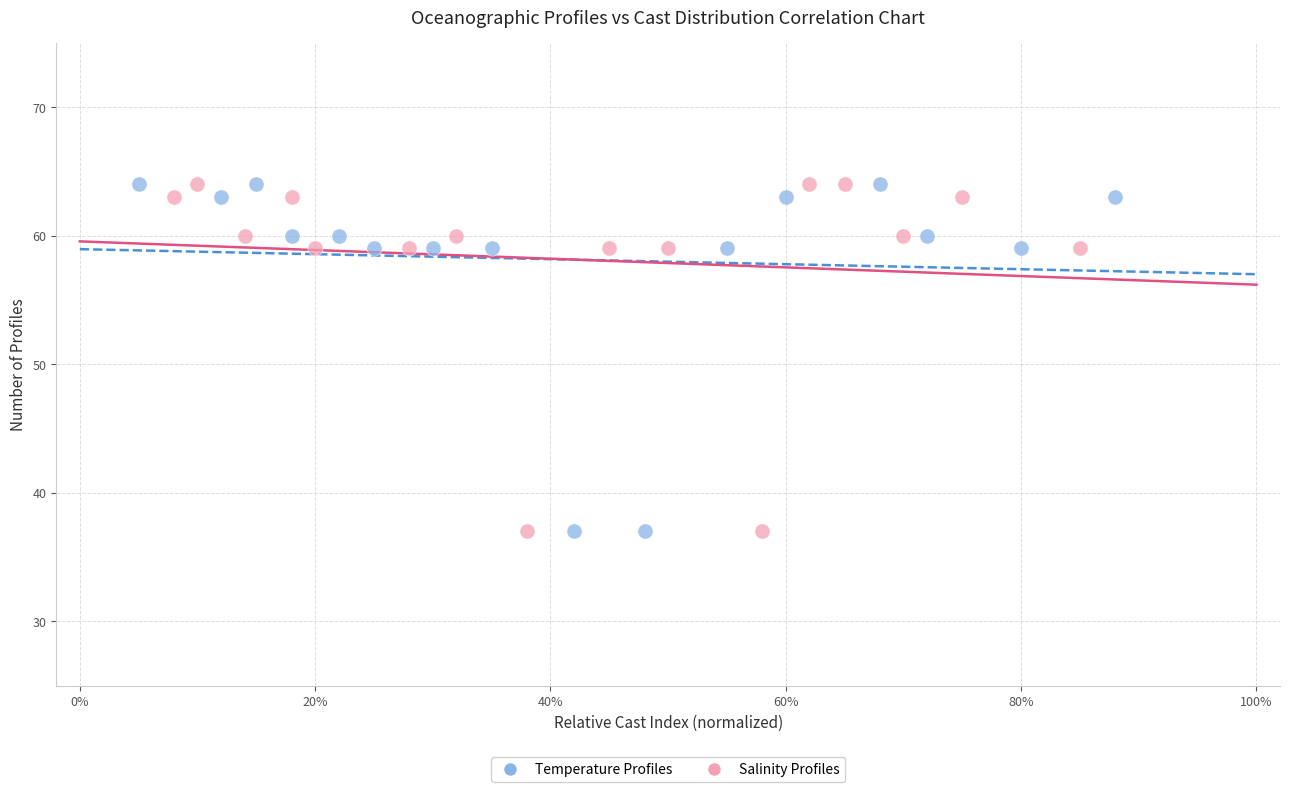

What are all the series names shown in the legend?

Temperature Profiles, Salinity Profiles